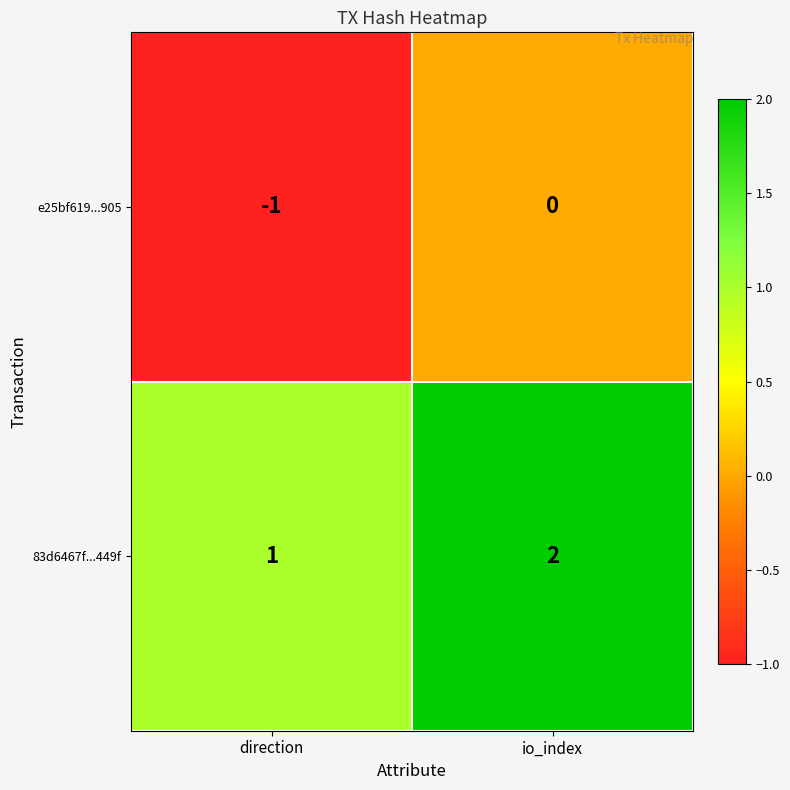

What is the sum of all 83d6467f...449f values?

3